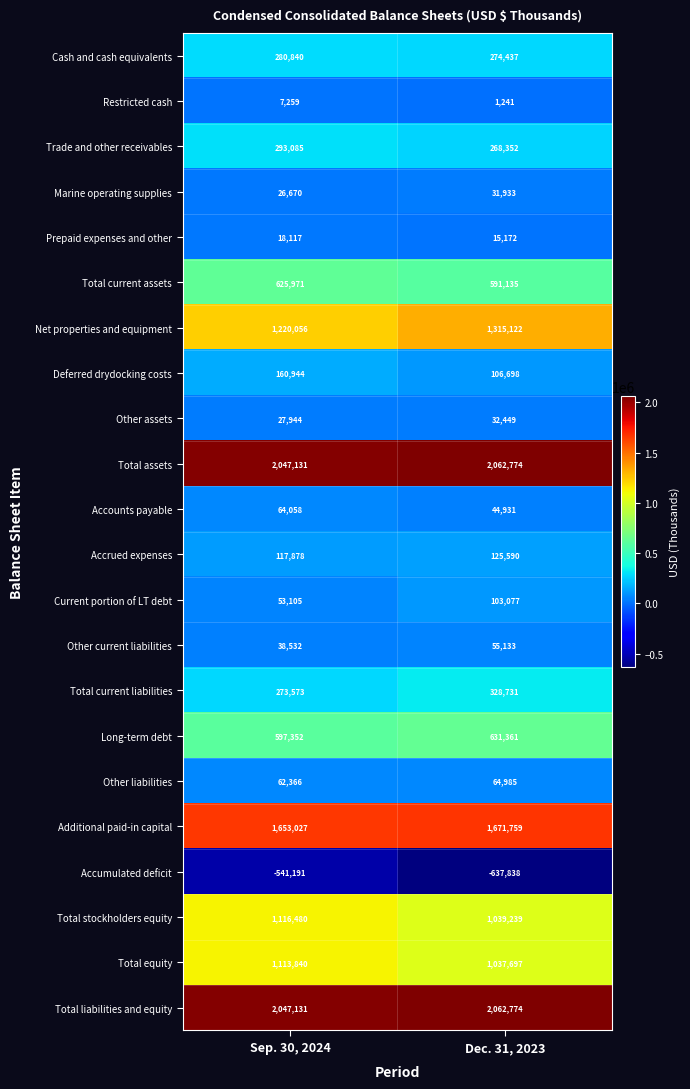

Is it true that Total current liabilities equals 465309 at Dec. 31, 2023?

False